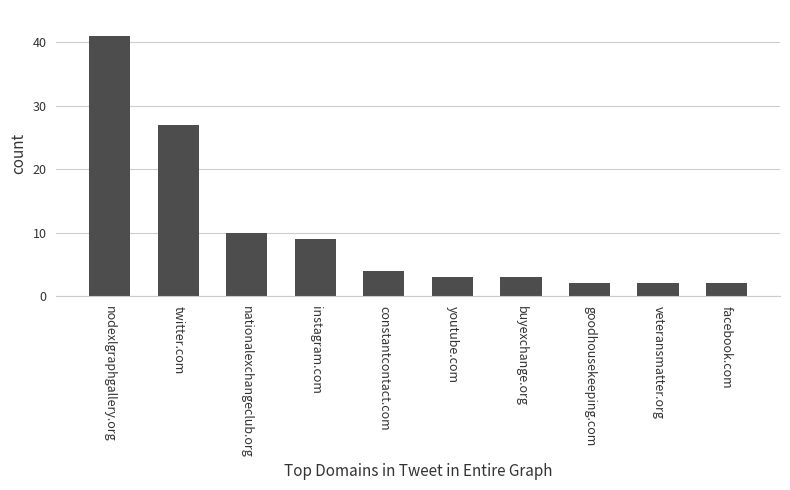

What is the label of the 7th bar from the right?

instagram.com